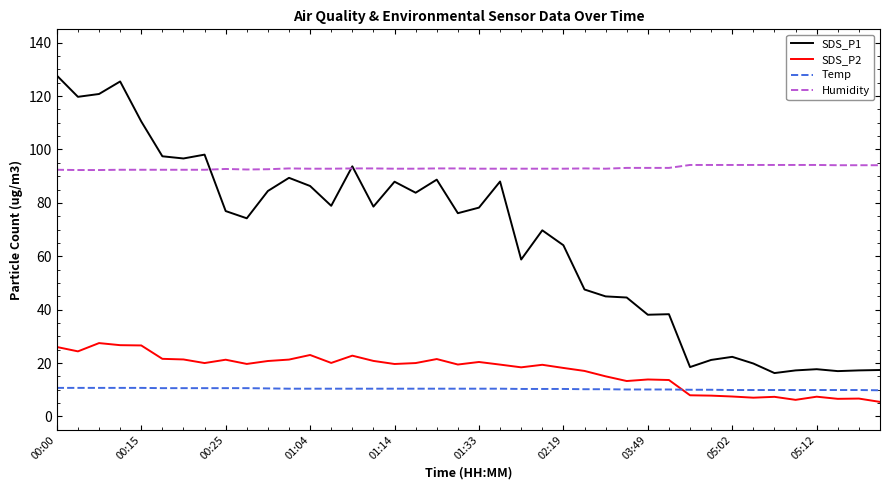

True or false: Humidity and SDS_P2 cross at least once.

False